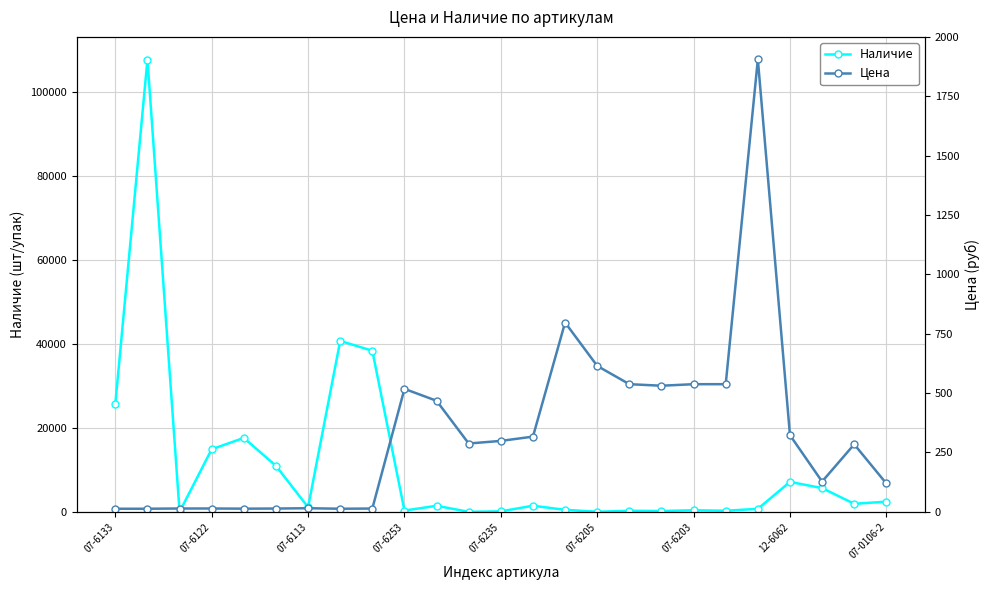

What are all the series names shown in the legend?

Наличие, Цена